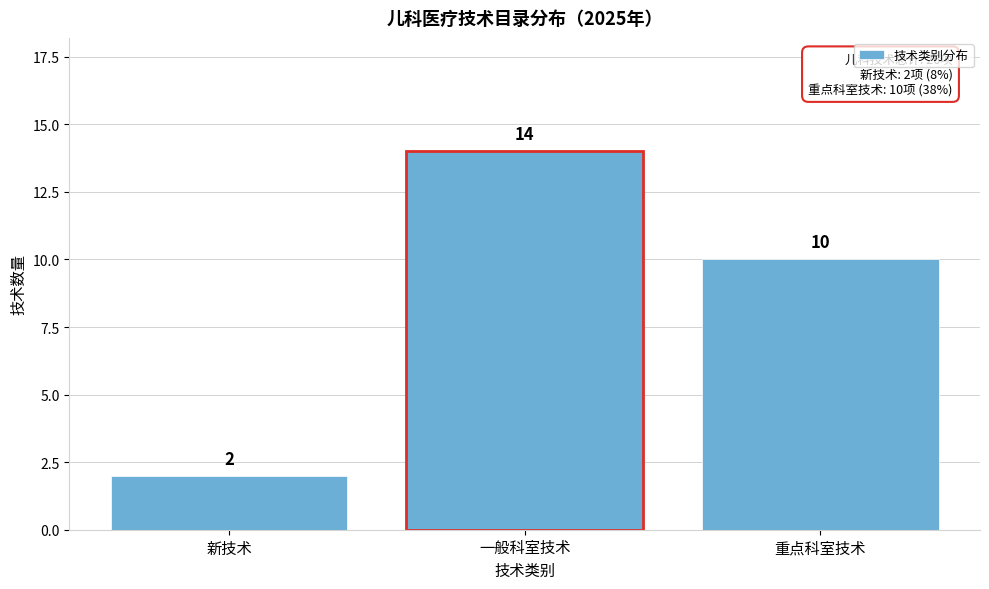

Reading right to left, transcribe all the data shown in this chart.

重点科室技术=10	一般科室技术=14	新技术=2